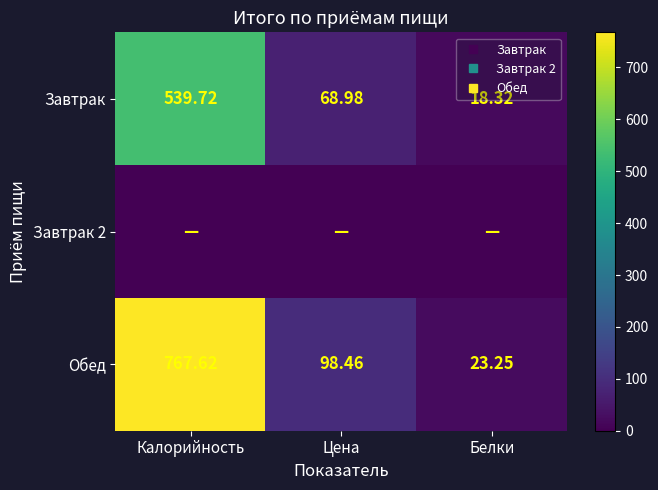

Is the value of Обед at Белки greater than the value of Завтрак at Белки?

Yes